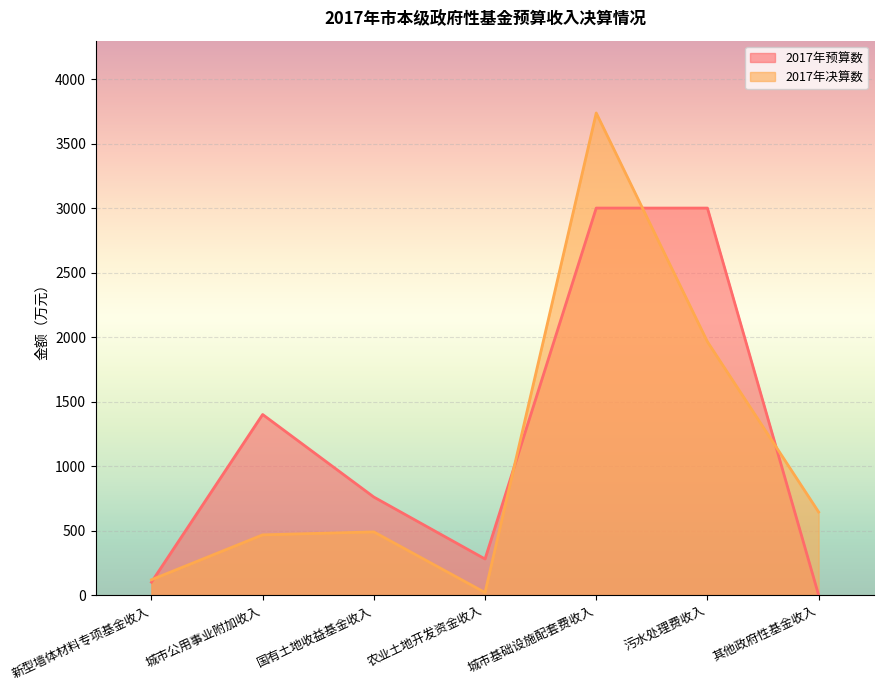

Is it true that 2017年预算数 equals 3000 at 城市基础设施配套费收入?

True